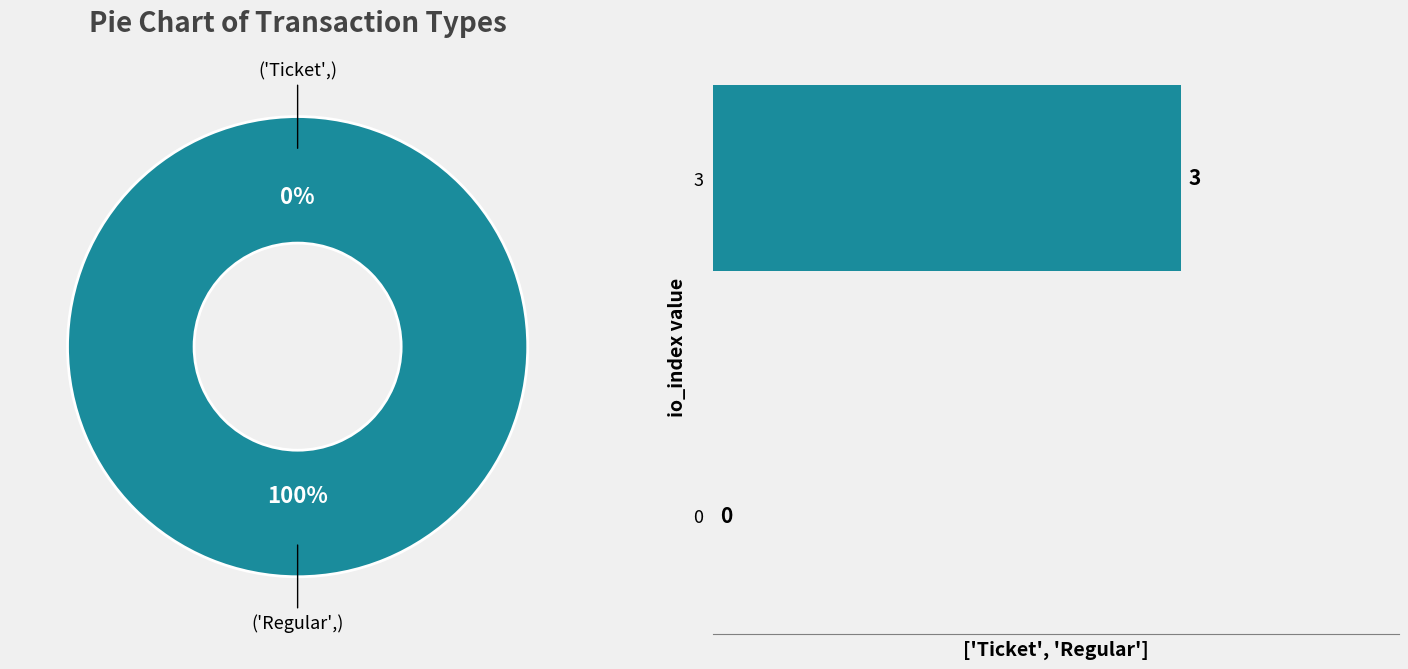

Is Regular the majority of the pie?

Yes